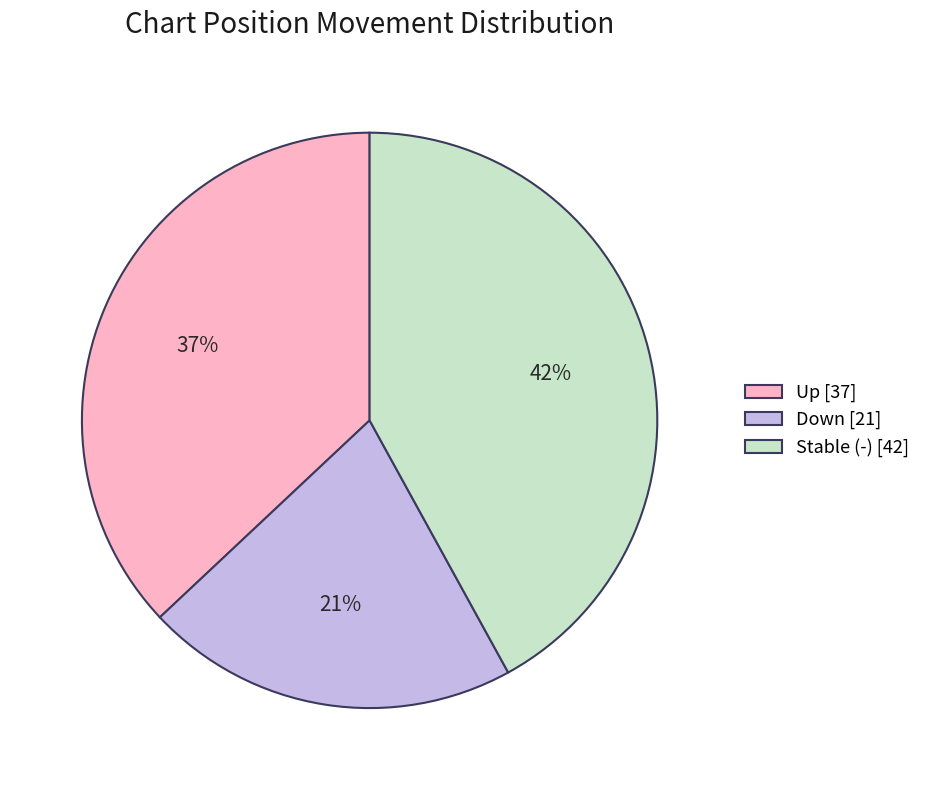

Which slice is the smallest?

Down [21]